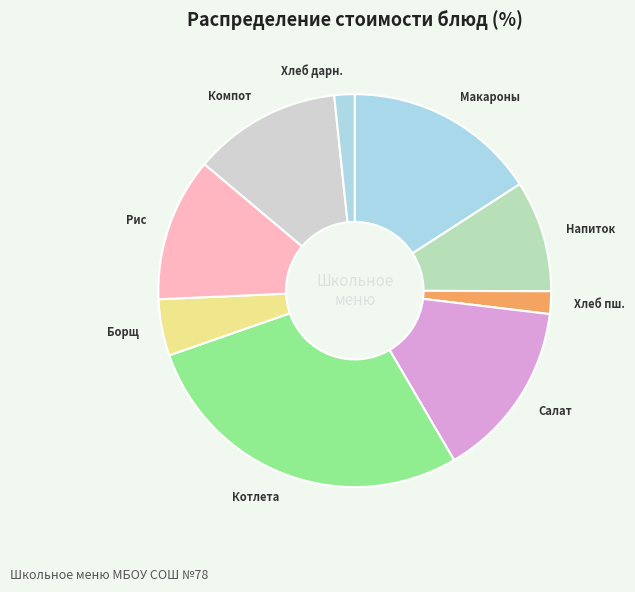

Is the sum of Макароны and Рис greater than half?

No